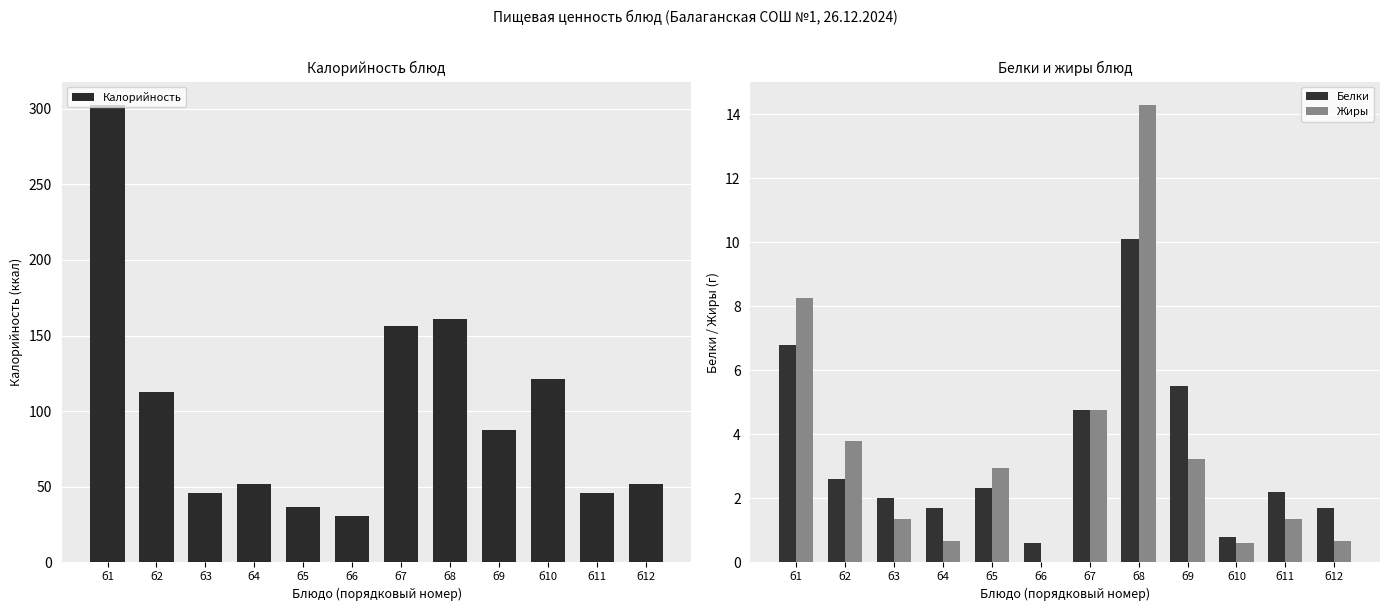

How many distinct data groups are displayed?

3